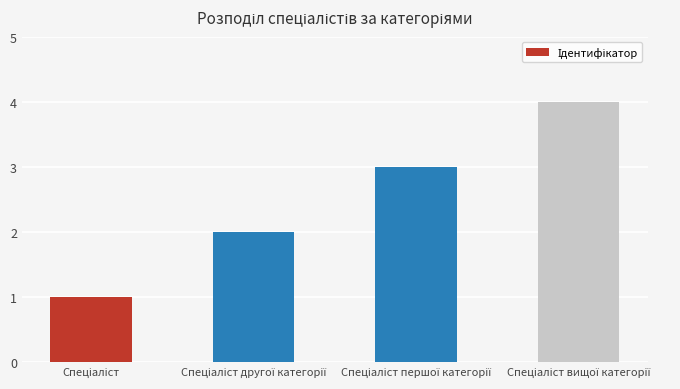

What is the minimum value shown in the chart?

1